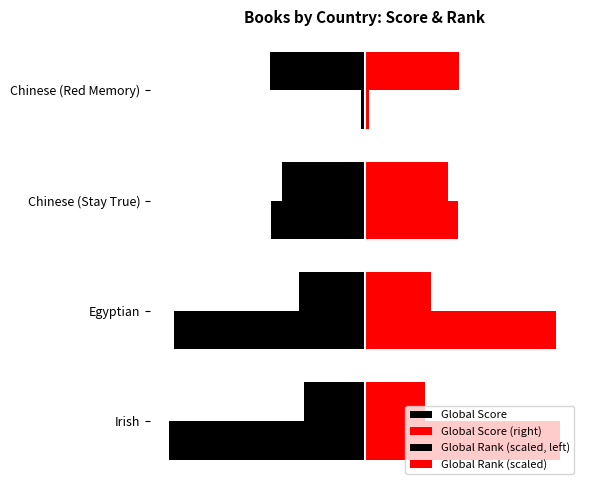

Which series has the largest range (max minus min)?

Global Score